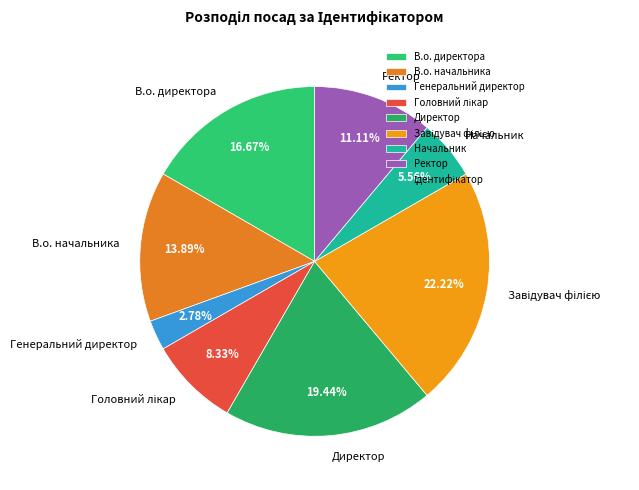

Count the number of slices in the pie.

8